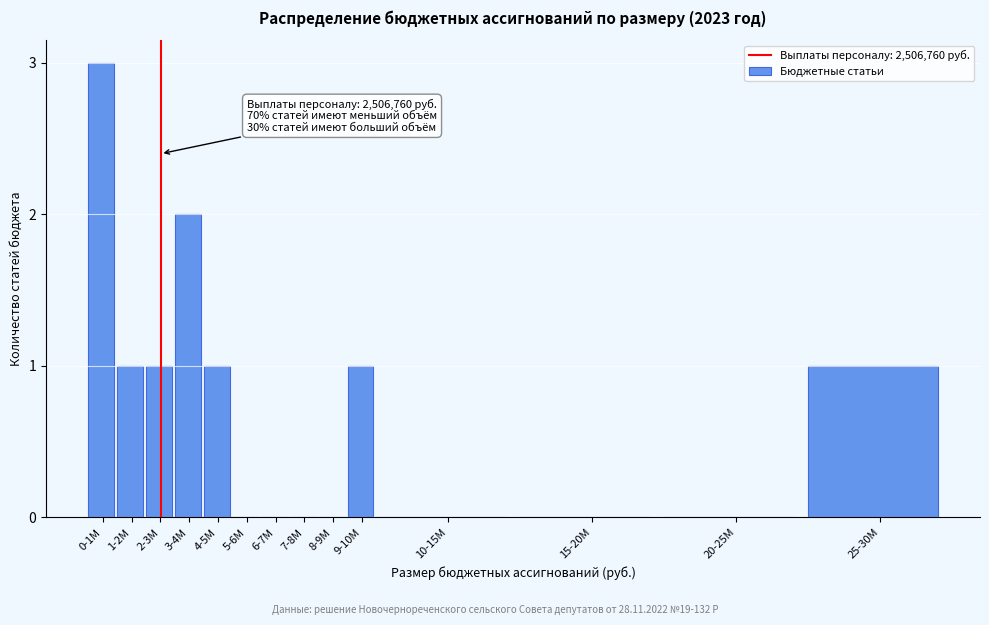

Reading left to right, what are all the values shown in this chart?

0-1M=3	1-2M=1	2-3M=1	3-4M=2	4-5M=1	5-6M=0	6-7M=0	7-8M=0	8-9M=0	9-10M=1	10-15M=0	15-20M=0	20-25M=0	25-30M=1